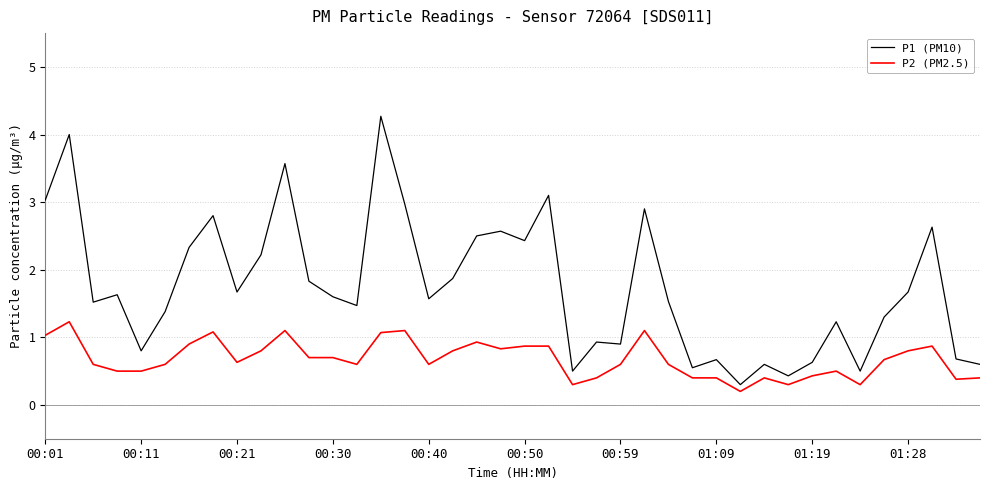

What are all the series names shown in the legend?

P1 (PM10), P2 (PM2.5)